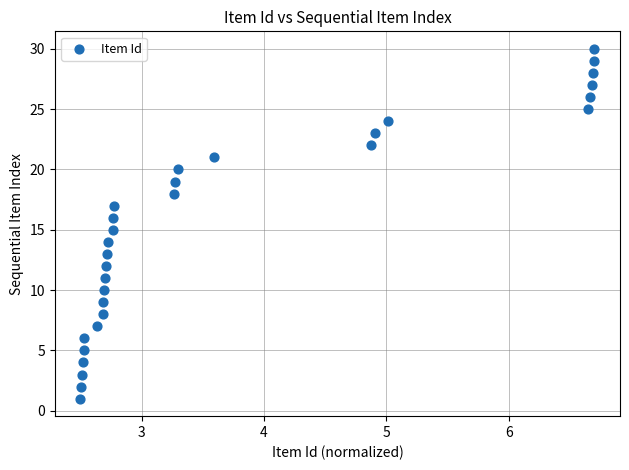

What is the range of Y values (max minus min)?

29